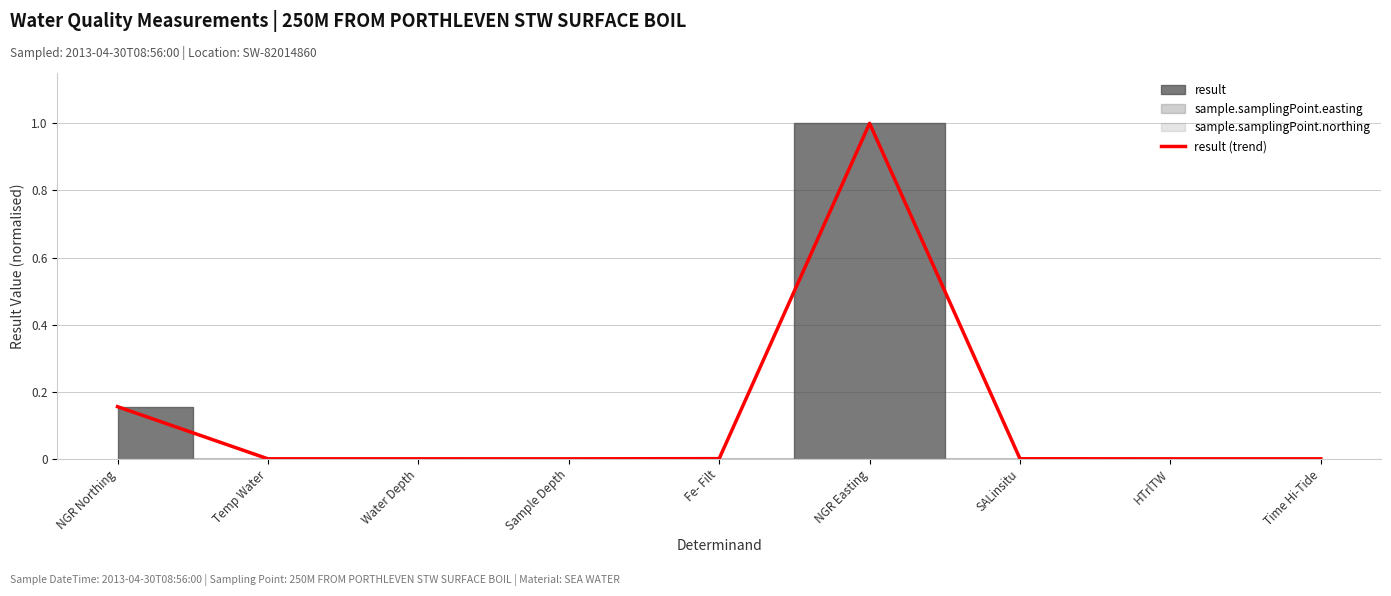

Is it true that the value at HTrlTW is 0.0?

True